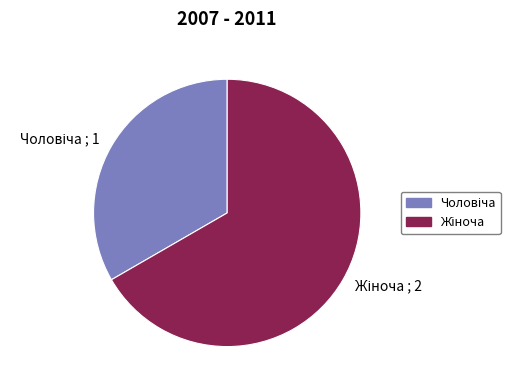

Is there a majority slice in this chart?

Yes